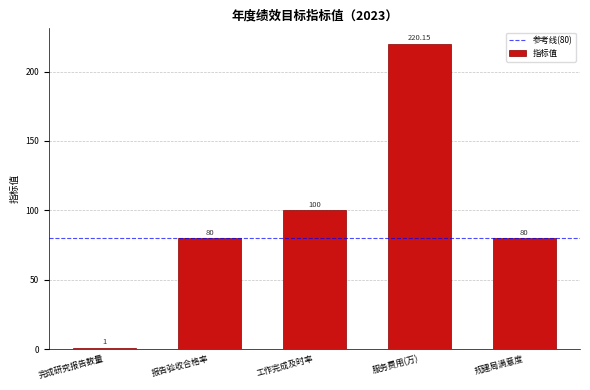

Which has a higher value, 报告验收合格率 or 服务费用(万)?

服务费用(万)